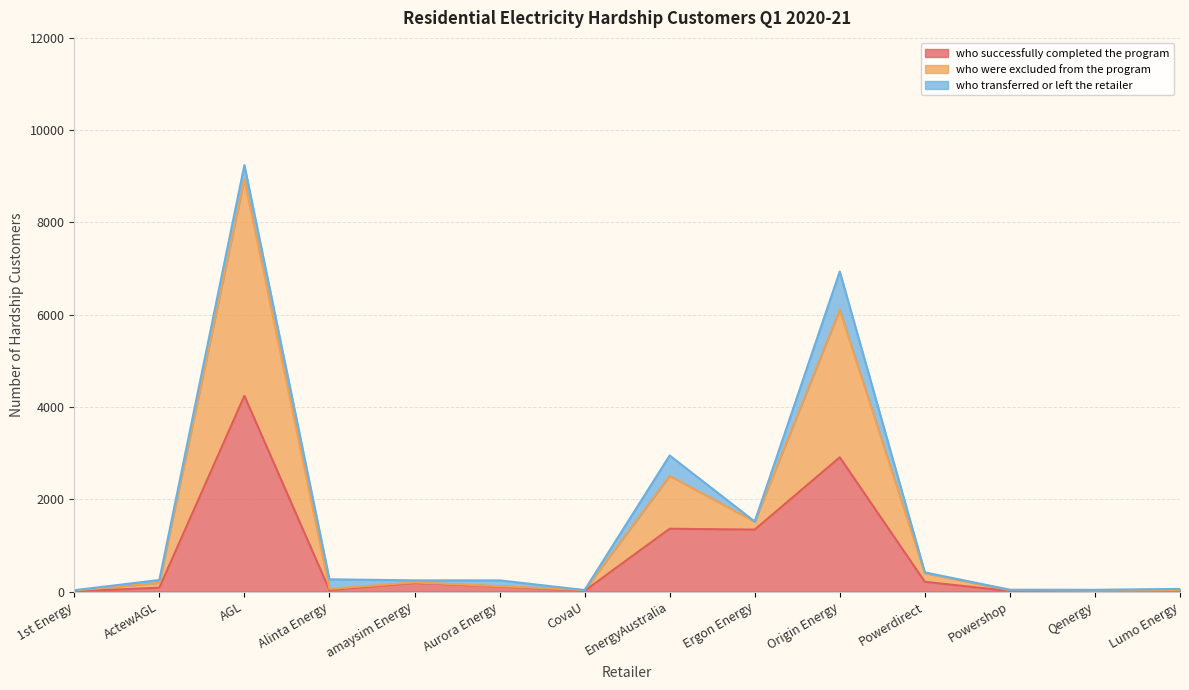

The value of who successfully completed the program at Origin Energy is 4535. True or false?

False